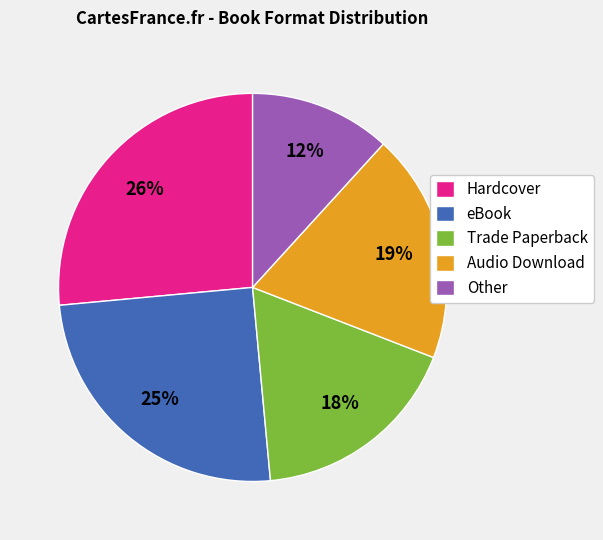

How many segments does this pie chart have?

5